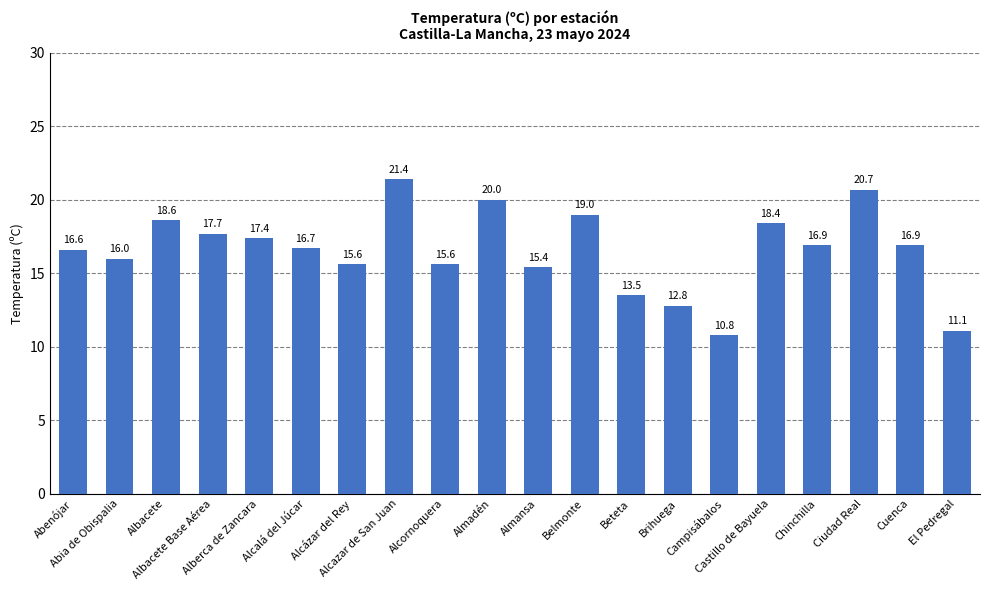

Does the chart contain stacked bars?

No